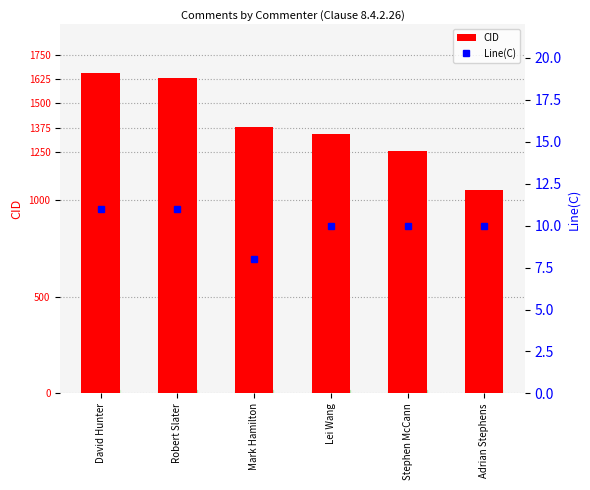

What position from the right is Stephen McCann?

2